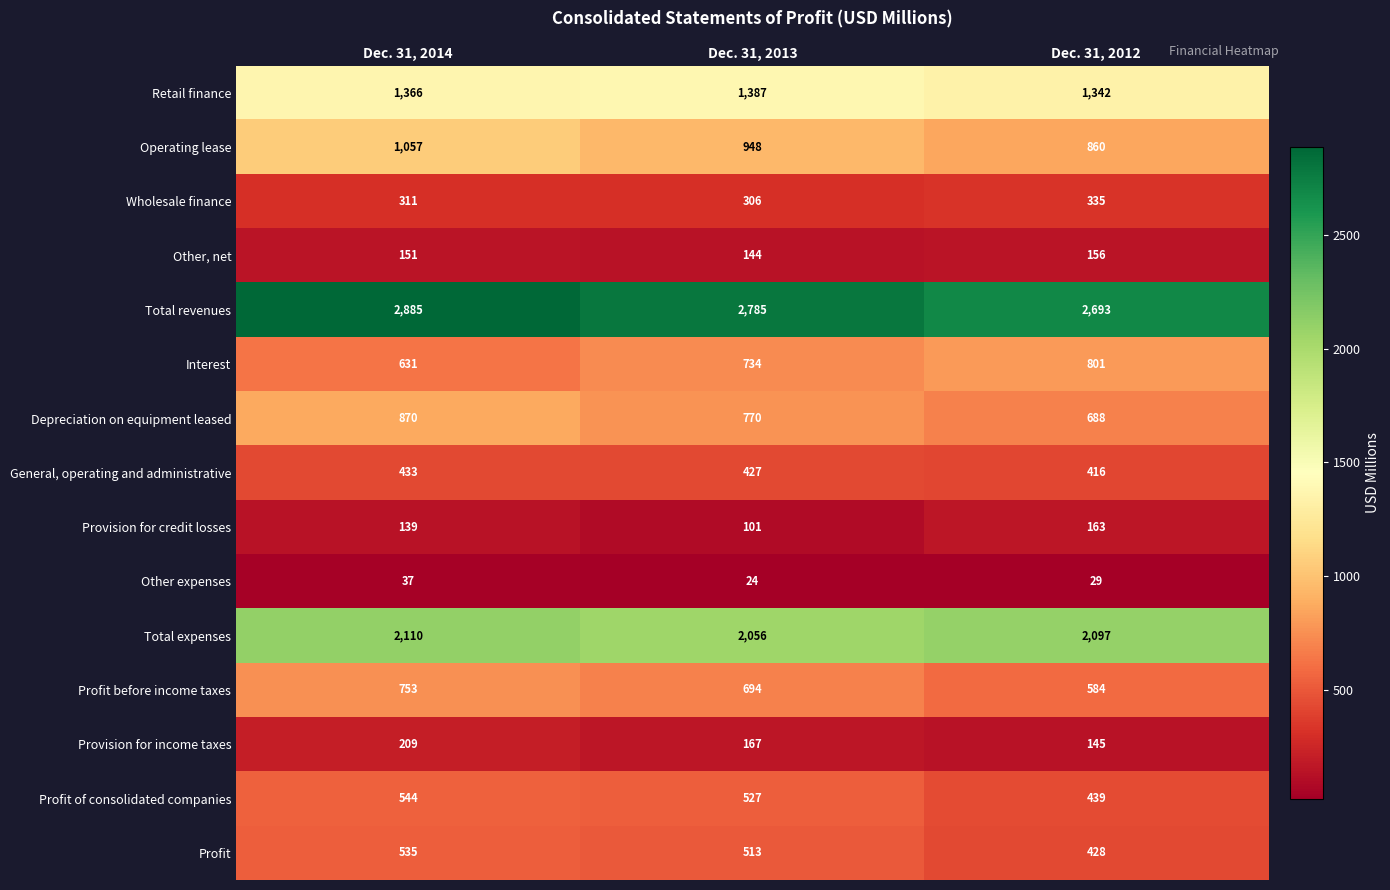

How many data points does each series have?

3